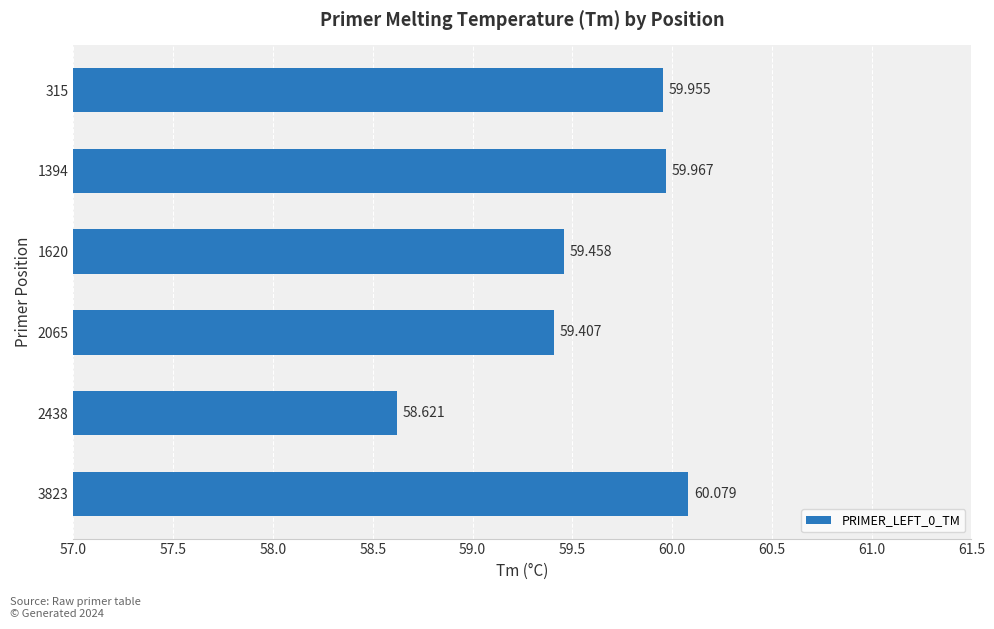

How many categories are shown in the chart?

6